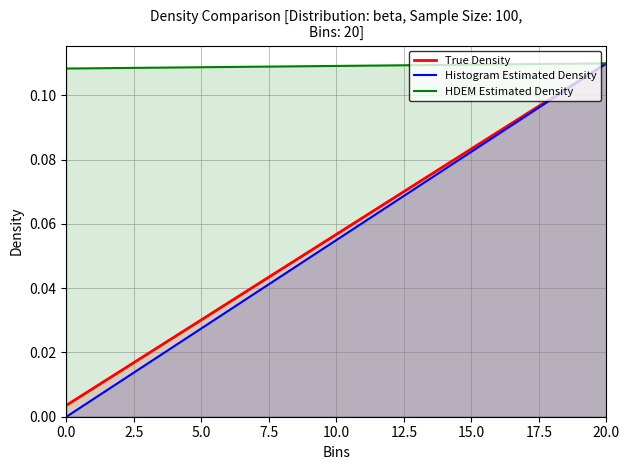

List the series in order of their peak value, lowest first.

True Density, Histogram Estimated Density, HDEM Estimated Density